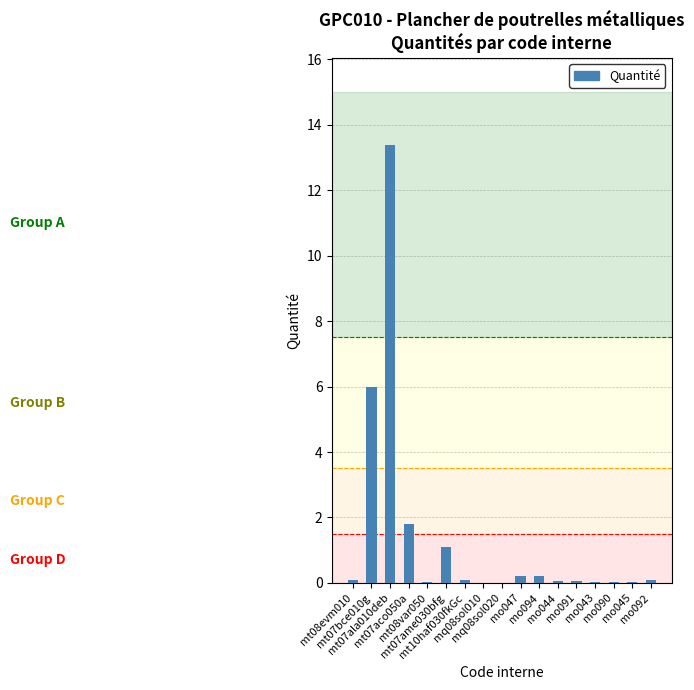

What is the sum of all values?

23.2